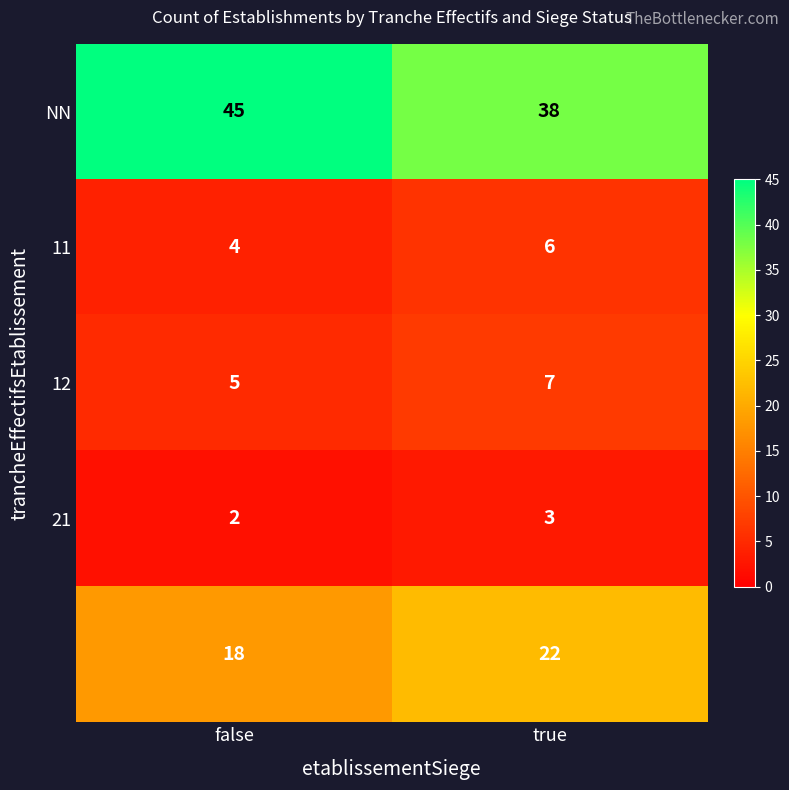

What is the maximum value shown in the chart?

45